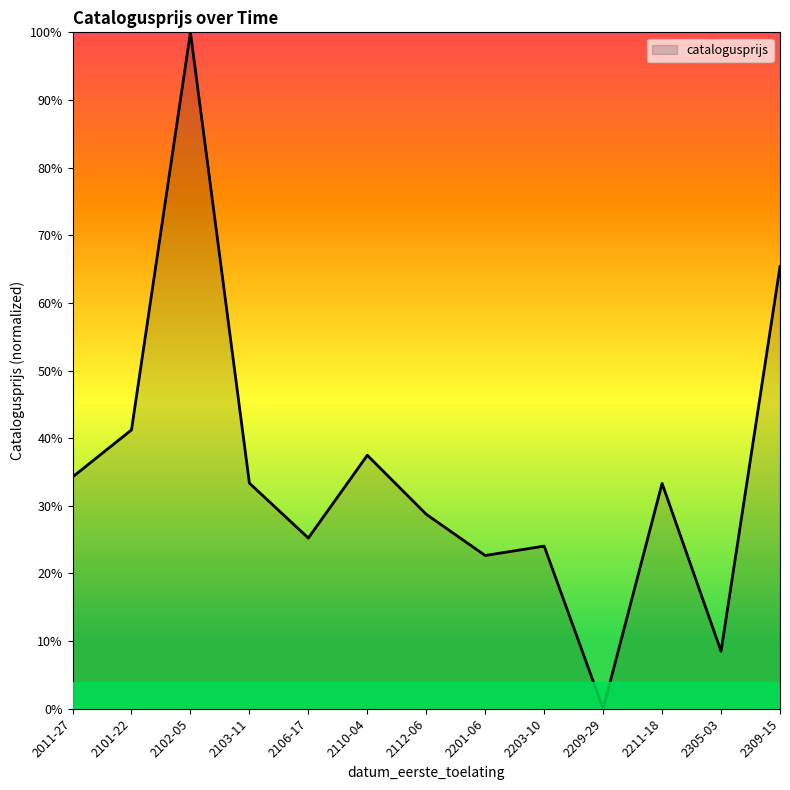

Does the chart display data point markers on the line(s)?

No